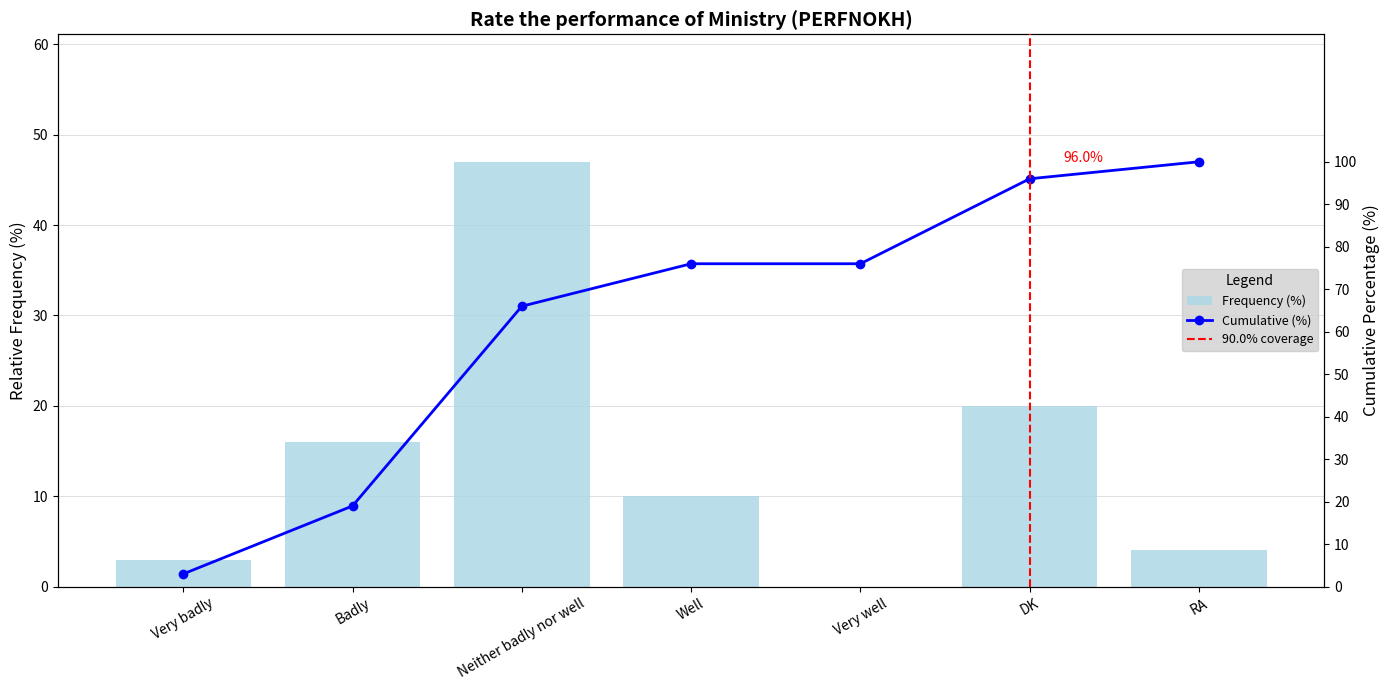

Is it true that the value at Very well is 24?

False